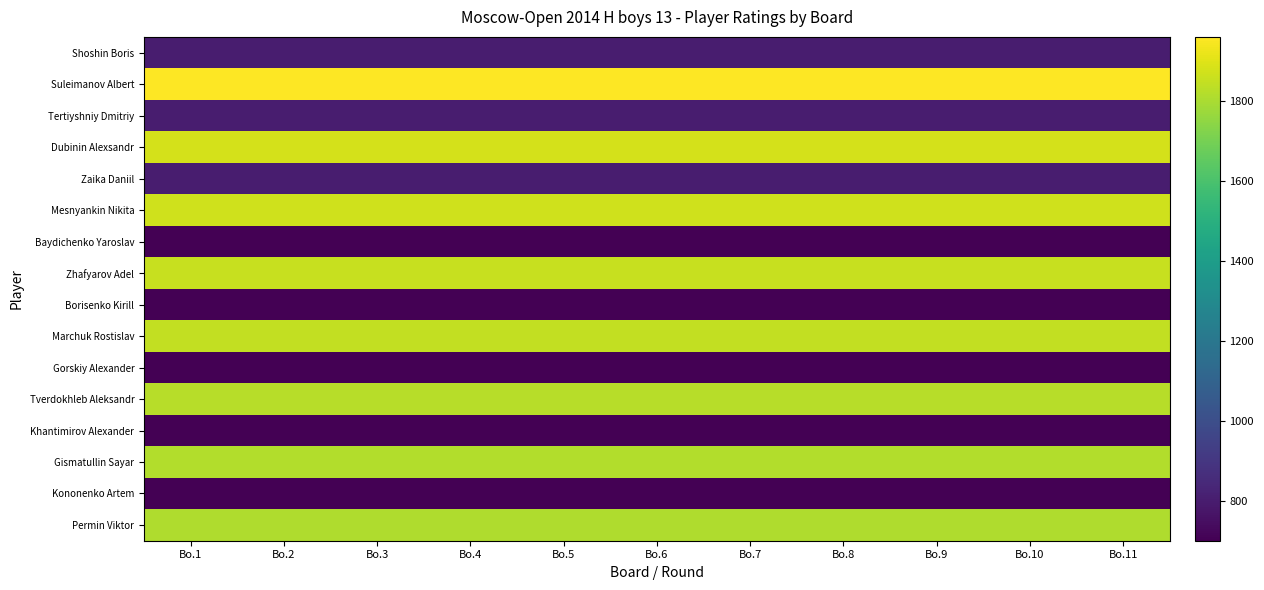

Reading right to left, transcribe all the data shown in this chart.

Shoshin Boris: Bo.11=800	Bo.10=800	Bo.9=800	Bo.8=800	Bo.7=800	Bo.6=800	Bo.5=800	Bo.4=800	Bo.3=800	Bo.2=800	Bo.1=800
Suleimanov Albert: Bo.11=1960	Bo.10=1960	Bo.9=1960	Bo.8=1960	Bo.7=1960	Bo.6=1960	Bo.5=1960	Bo.4=1960	Bo.3=1960	Bo.2=1960	Bo.1=1960
Tertiyshniy Dmitriy: Bo.11=800	Bo.10=800	Bo.9=800	Bo.8=800	Bo.7=800	Bo.6=800	Bo.5=800	Bo.4=800	Bo.3=800	Bo.2=800	Bo.1=800
Dubinin Alexsandr: Bo.11=1879	Bo.10=1879	Bo.9=1879	Bo.8=1879	Bo.7=1879	Bo.6=1879	Bo.5=1879	Bo.4=1879	Bo.3=1879	Bo.2=1879	Bo.1=1879
Zaika Daniil: Bo.11=800	Bo.10=800	Bo.9=800	Bo.8=800	Bo.7=800	Bo.6=800	Bo.5=800	Bo.4=800	Bo.3=800	Bo.2=800	Bo.1=800
Mesnyankin Nikita: Bo.11=1871	Bo.10=1871	Bo.9=1871	Bo.8=1871	Bo.7=1871	Bo.6=1871	Bo.5=1871	Bo.4=1871	Bo.3=1871	Bo.2=1871	Bo.1=1871
Baydichenko Yaroslav: Bo.11=700	Bo.10=700	Bo.9=700	Bo.8=700	Bo.7=700	Bo.6=700	Bo.5=700	Bo.4=700	Bo.3=700	Bo.2=700	Bo.1=700
Zhafyarov Adel: Bo.11=1855	Bo.10=1855	Bo.9=1855	Bo.8=1855	Bo.7=1855	Bo.6=1855	Bo.5=1855	Bo.4=1855	Bo.3=1855	Bo.2=1855	Bo.1=1855
Borisenko Kirill: Bo.11=700	Bo.10=700	Bo.9=700	Bo.8=700	Bo.7=700	Bo.6=700	Bo.5=700	Bo.4=700	Bo.3=700	Bo.2=700	Bo.1=700
Marchuk Rostislav: Bo.11=1845	Bo.10=1845	Bo.9=1845	Bo.8=1845	Bo.7=1845	Bo.6=1845	Bo.5=1845	Bo.4=1845	Bo.3=1845	Bo.2=1845	Bo.1=1845
Gorskiy Alexander: Bo.11=700	Bo.10=700	Bo.9=700	Bo.8=700	Bo.7=700	Bo.6=700	Bo.5=700	Bo.4=700	Bo.3=700	Bo.2=700	Bo.1=700
Tverdokhleb Aleksandr: Bo.11=1825	Bo.10=1825	Bo.9=1825	Bo.8=1825	Bo.7=1825	Bo.6=1825	Bo.5=1825	Bo.4=1825	Bo.3=1825	Bo.2=1825	Bo.1=1825
Khantimirov Alexander: Bo.11=700	Bo.10=700	Bo.9=700	Bo.8=700	Bo.7=700	Bo.6=700	Bo.5=700	Bo.4=700	Bo.3=700	Bo.2=700	Bo.1=700
Gismatullin Sayar: Bo.11=1817	Bo.10=1817	Bo.9=1817	Bo.8=1817	Bo.7=1817	Bo.6=1817	Bo.5=1817	Bo.4=1817	Bo.3=1817	Bo.2=1817	Bo.1=1817
Kononenko Artem: Bo.11=700	Bo.10=700	Bo.9=700	Bo.8=700	Bo.7=700	Bo.6=700	Bo.5=700	Bo.4=700	Bo.3=700	Bo.2=700	Bo.1=700
Permin Viktor: Bo.11=1811	Bo.10=1811	Bo.9=1811	Bo.8=1811	Bo.7=1811	Bo.6=1811	Bo.5=1811	Bo.4=1811	Bo.3=1811	Bo.2=1811	Bo.1=1811